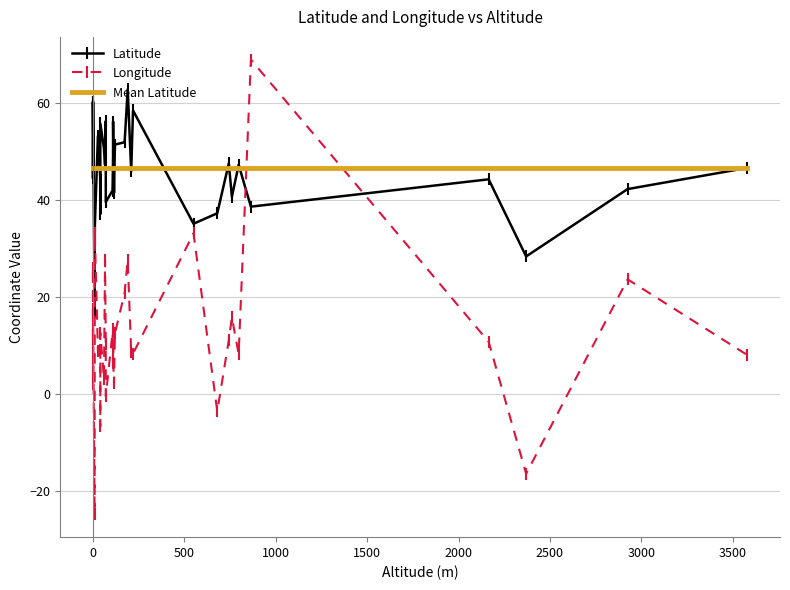

True or false: Longitude has a value of 12.4 at 3.

True